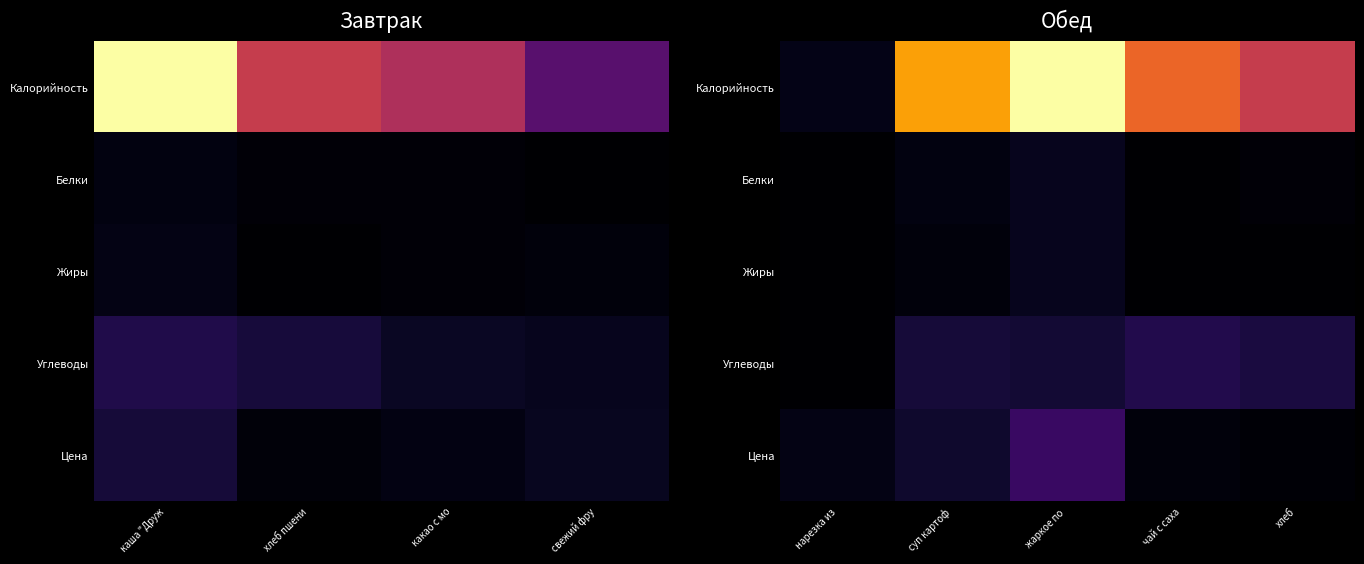

Which label corresponds to the smallest value in the chart?

нарезка из